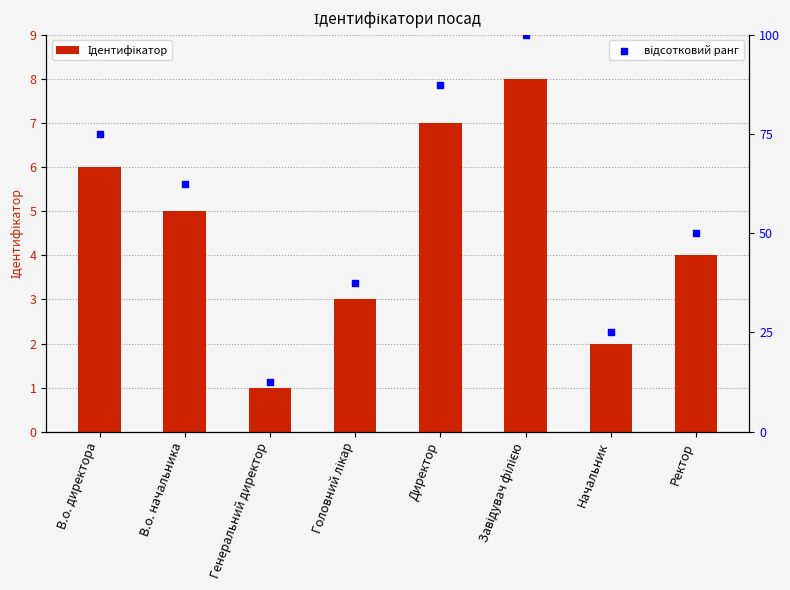

At which category is the sum across all series the highest?

Завідувач філією